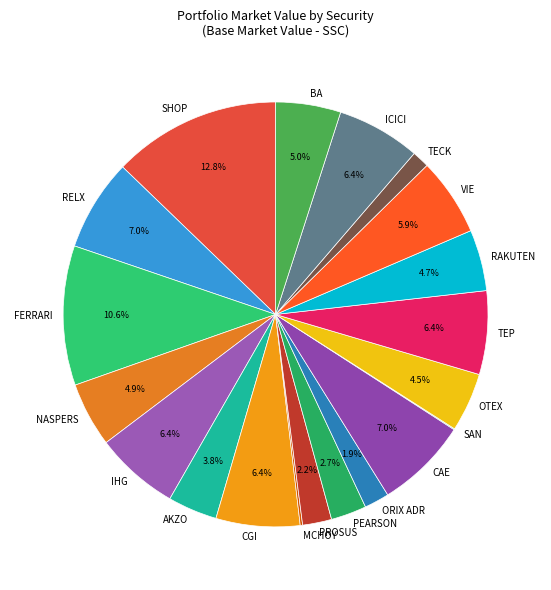

Which slice is the largest?

SHOP